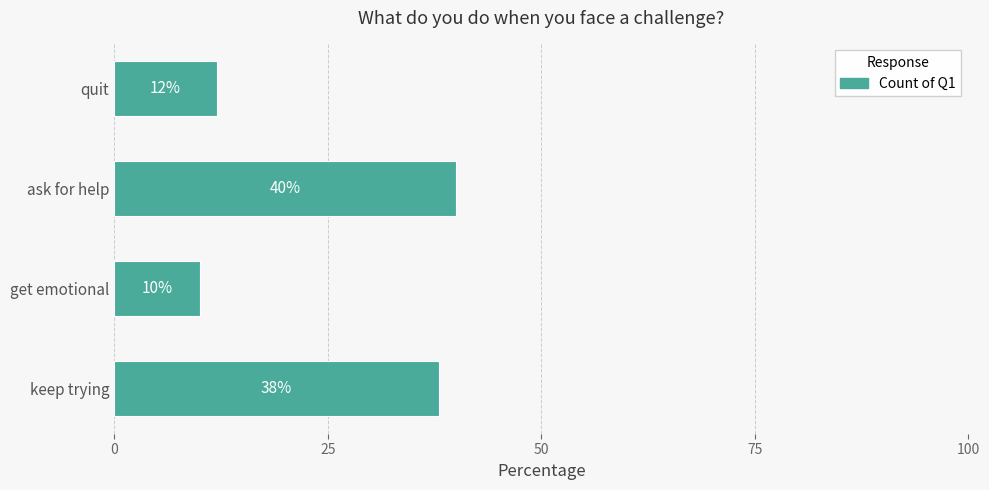

The value at get emotional is 10. True or false?

True